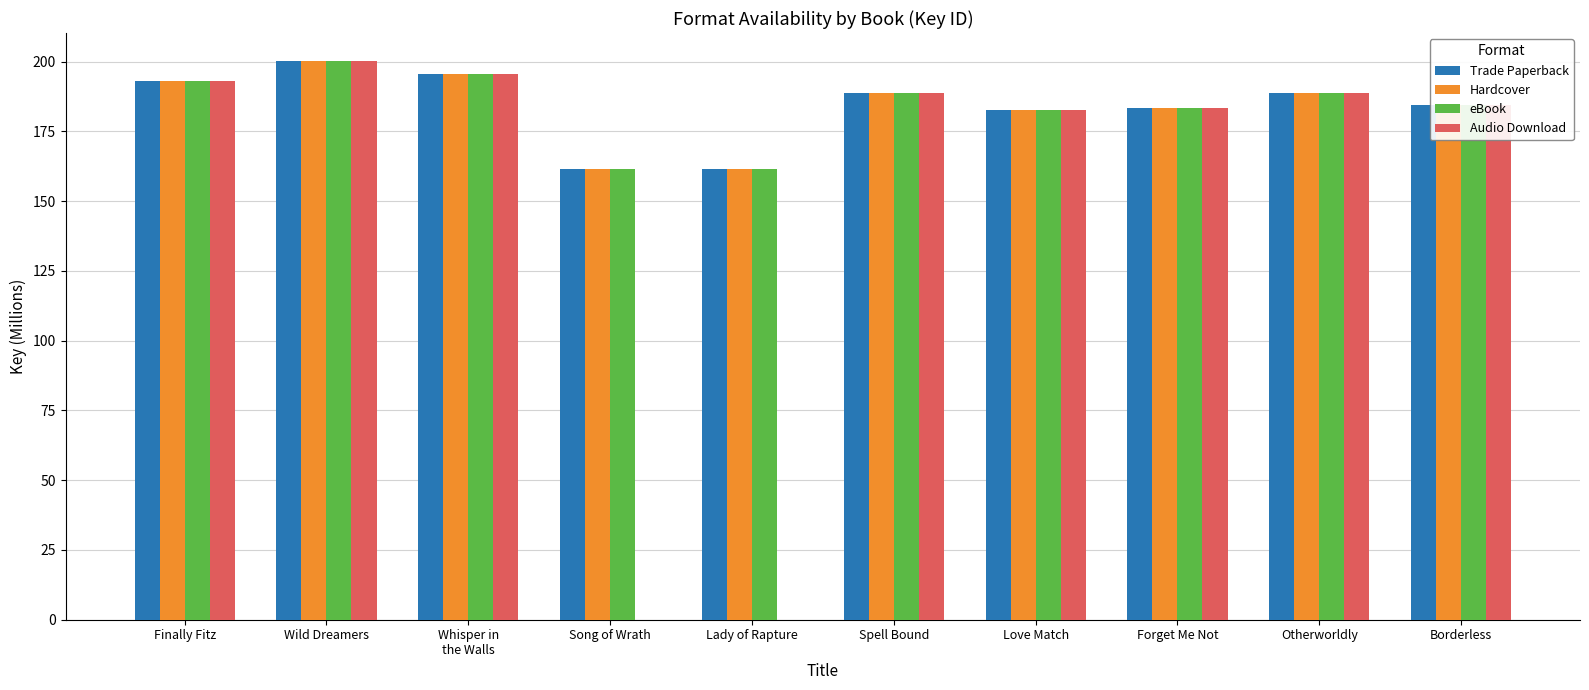

Is the value of Hardcover at Spell Bound greater than the value of eBook at Love Match?

Yes